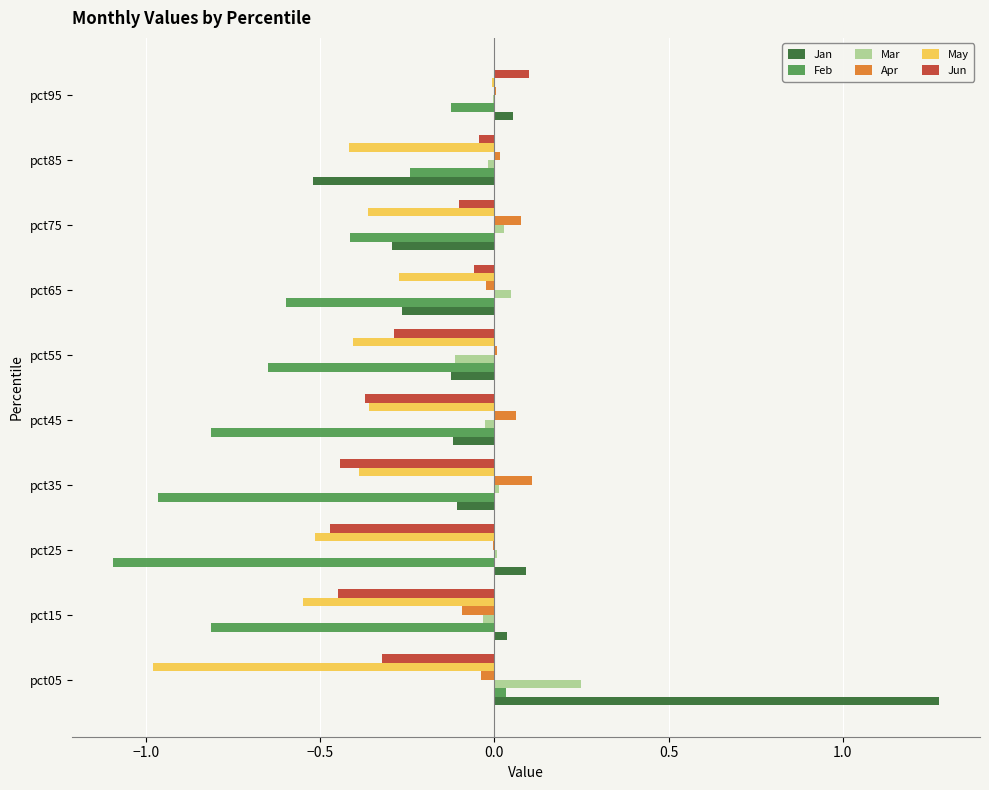

The Jun series shows -0.5 at pct25. True or false?

True